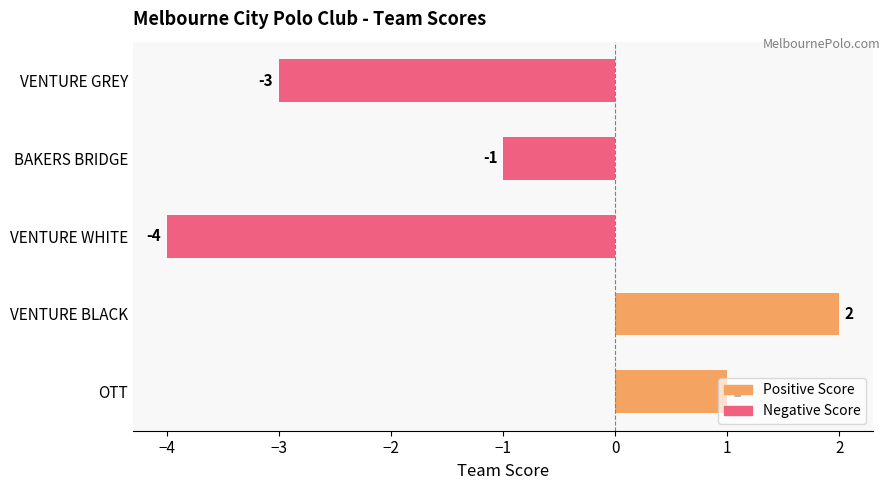

Between VENTURE GREY and BAKERS BRIDGE, which is larger?

BAKERS BRIDGE